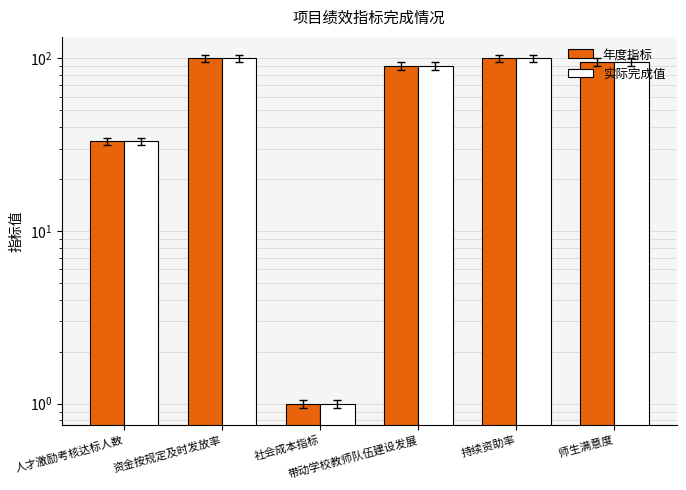

Which series changed the most between 持续资助率 and 师生满意度?

年度指标